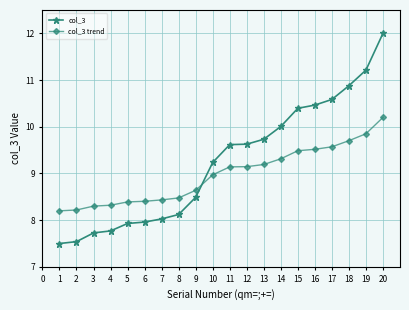

Which series has the largest total across all categories?

col_3